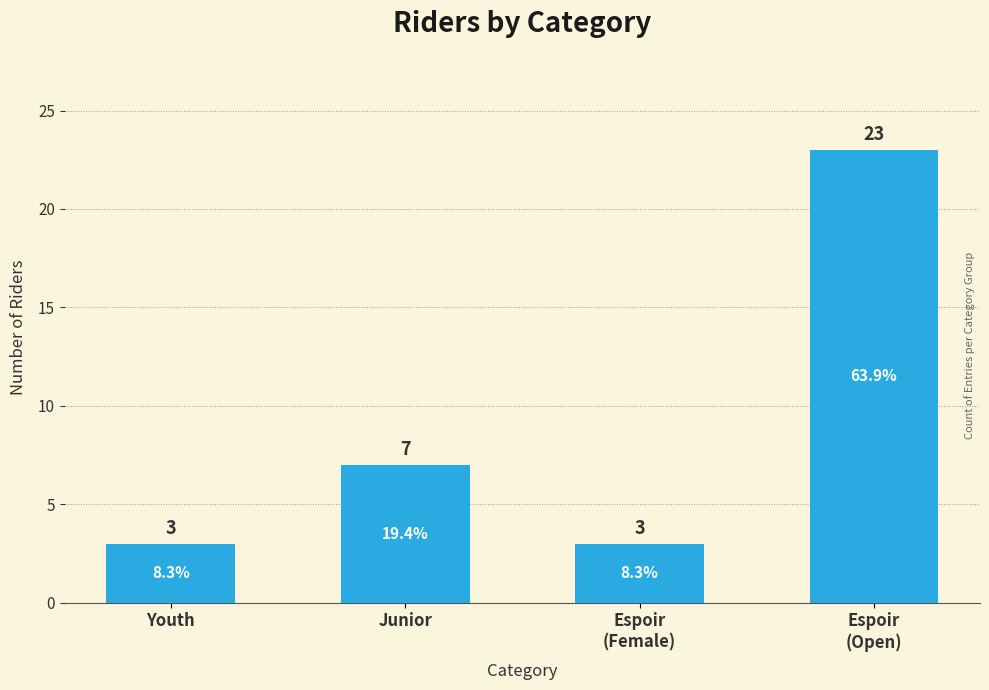

How many values are between 3 and 23?

4